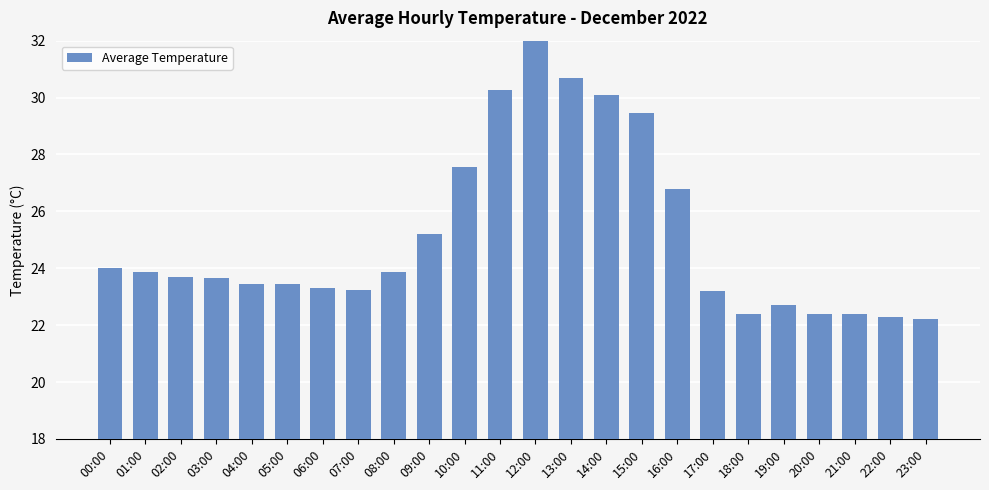

Rank the categories by value from highest to lowest.

12:00, 13:00, 11:00, 14:00, 15:00, 10:00, 16:00, 09:00, 00:00, 01:00, 08:00, 02:00, 03:00, 04:00, 05:00, 06:00, 07:00, 17:00, 19:00, 18:00, 20:00, 21:00, 22:00, 23:00